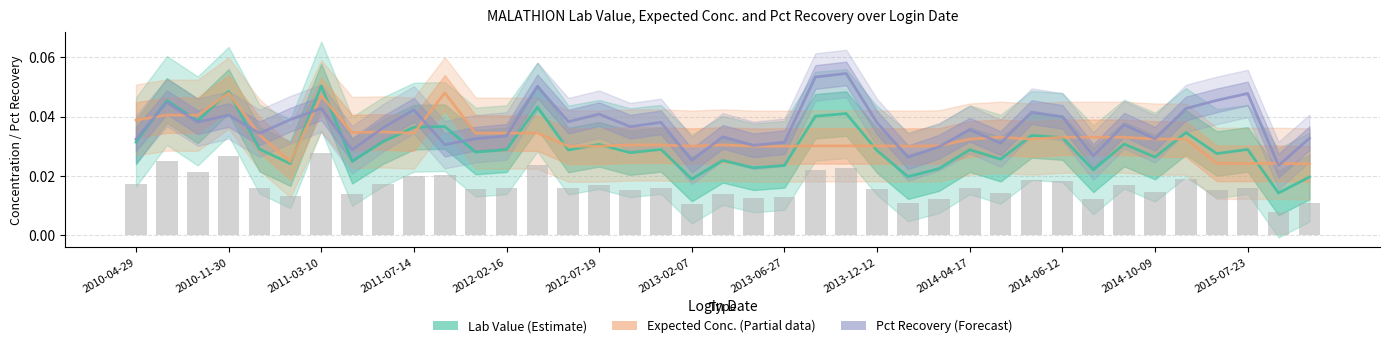

Rank the series at 20 from lowest to highest value.

Lab Value (Estimate), Expected Conc. (Partial), Pct Recovery (Forecast)